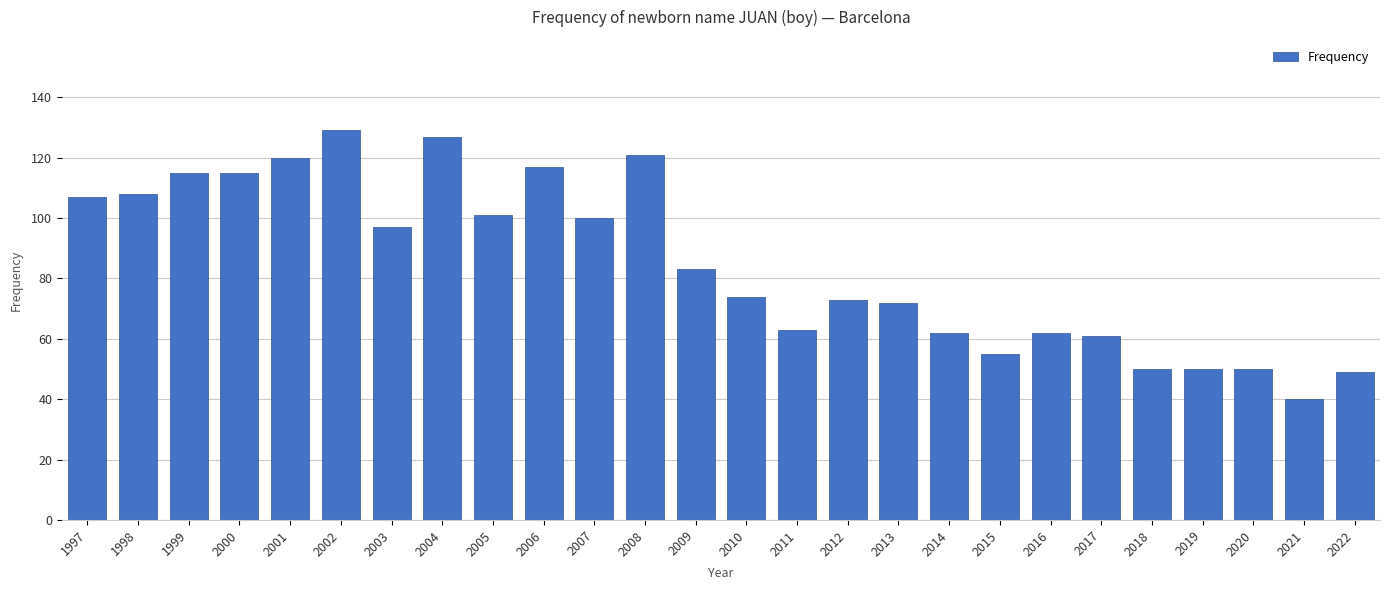

At which category does the chart reach its peak across all series?

2002